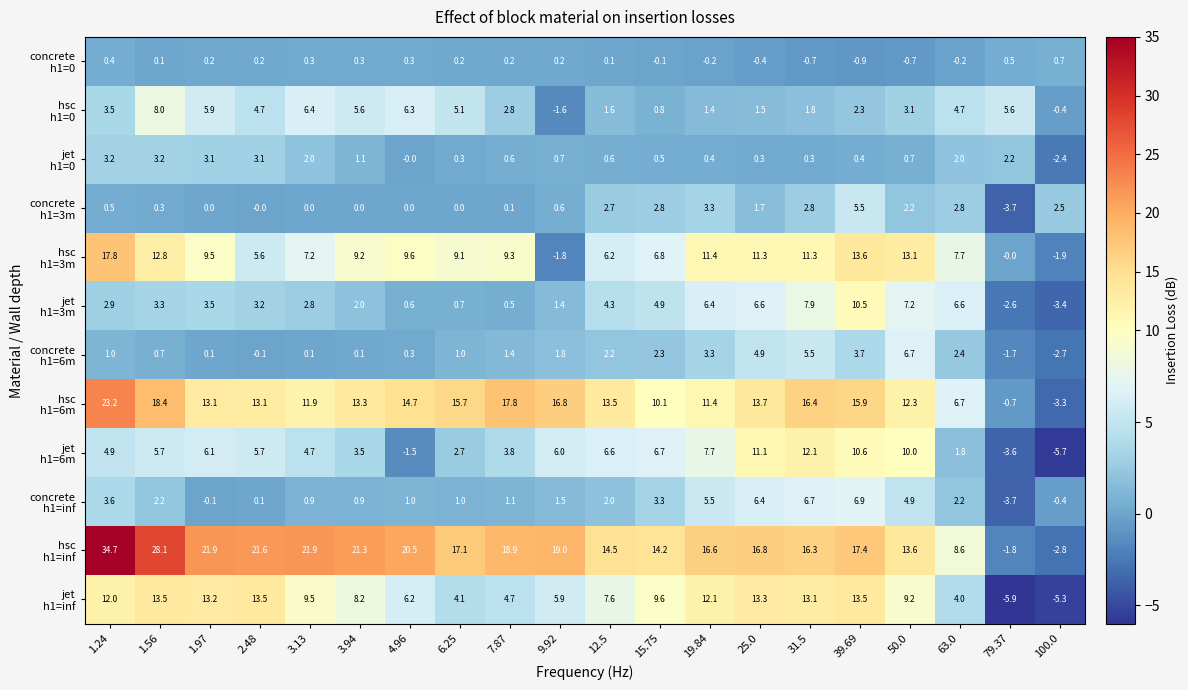

What is the spread (max minus min) of values at 19.84?

16.8